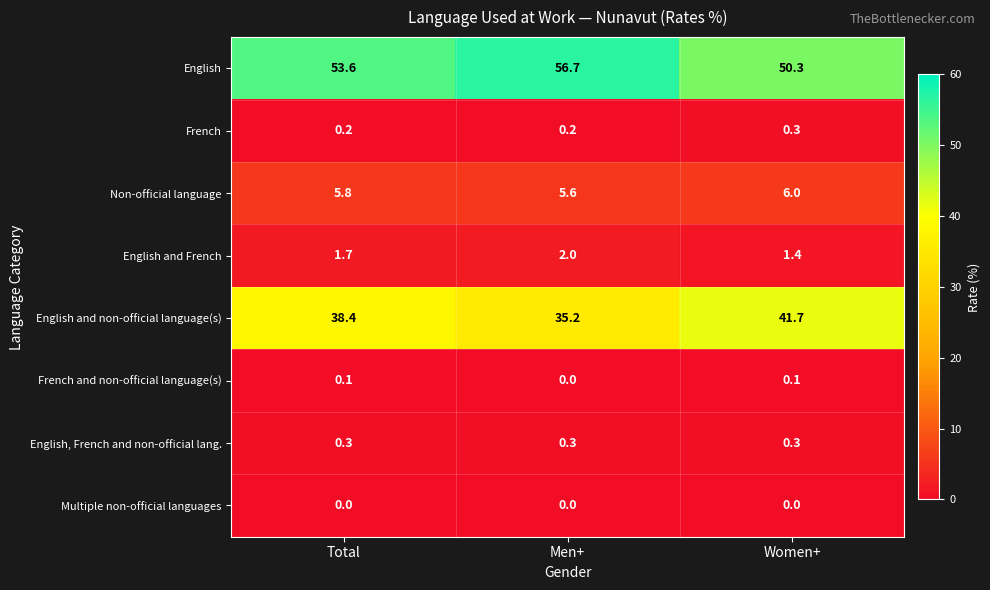

The value of English at Women+ is 50.3. True or false?

True